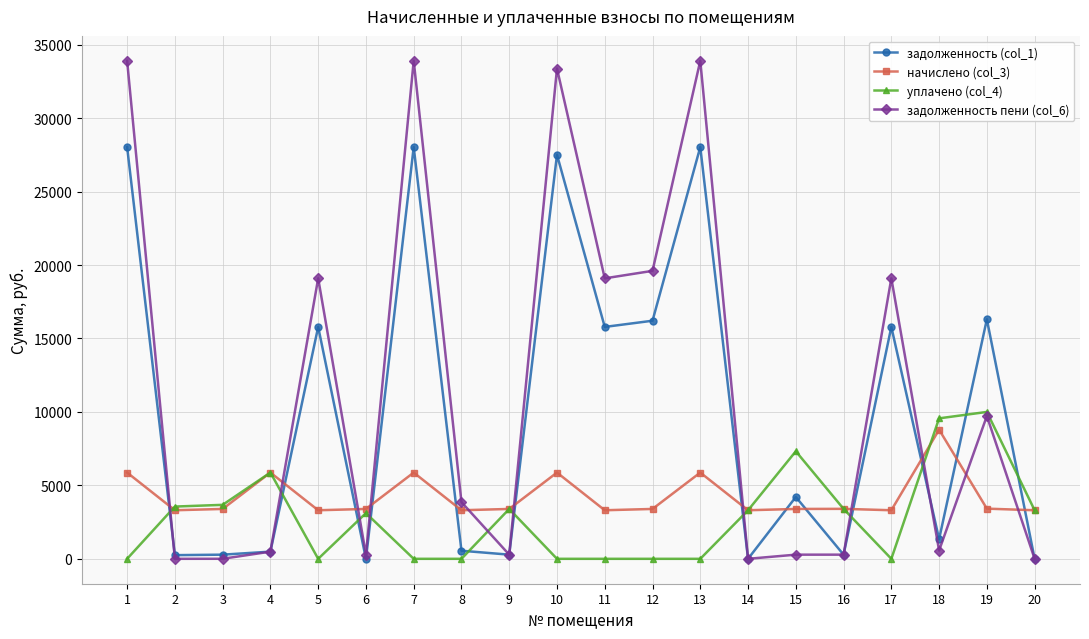

The value of начислено (col_3) at 3 is 837.0. True or false?

False